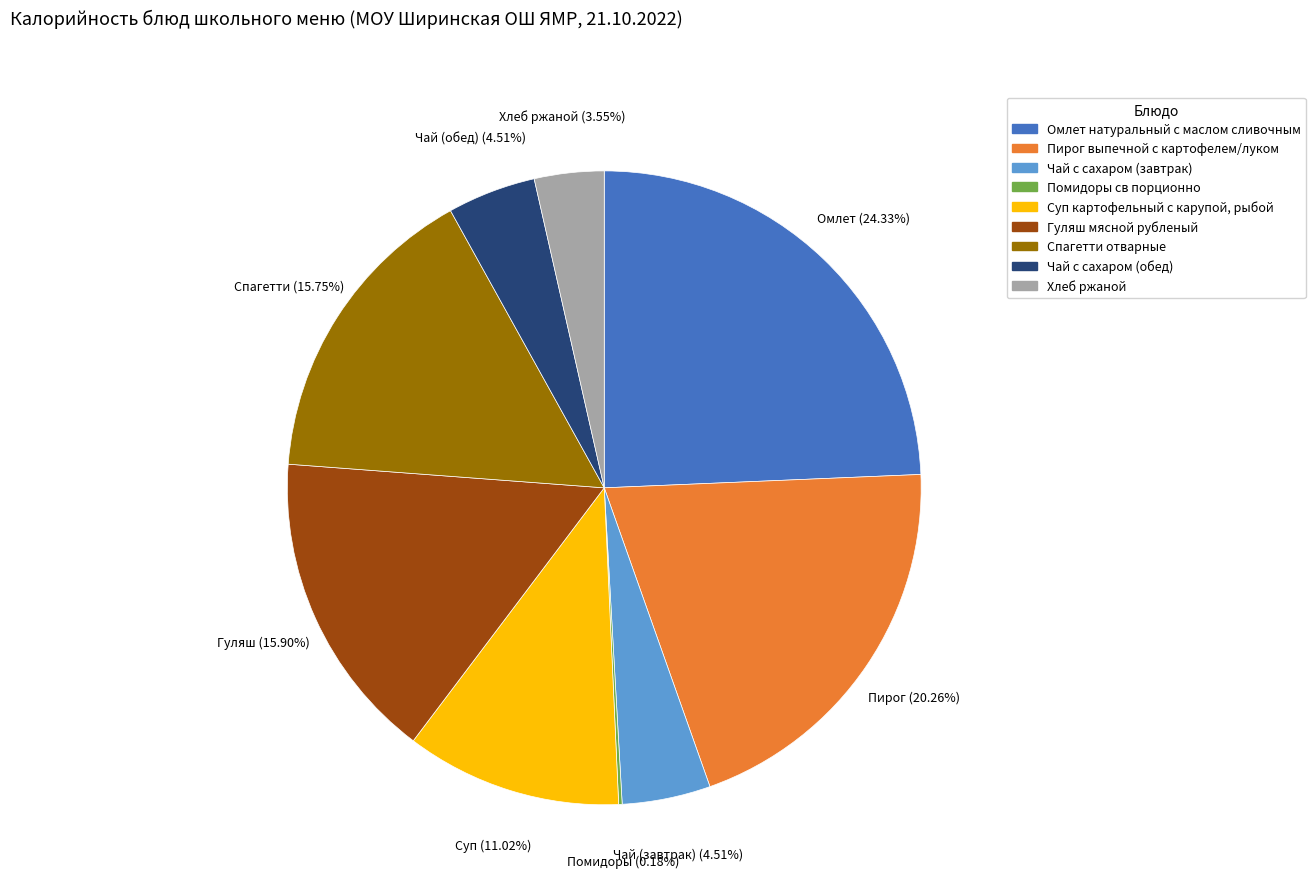

Does Омлет натуральный с маслом сливочным account for over 50% of the chart?

No